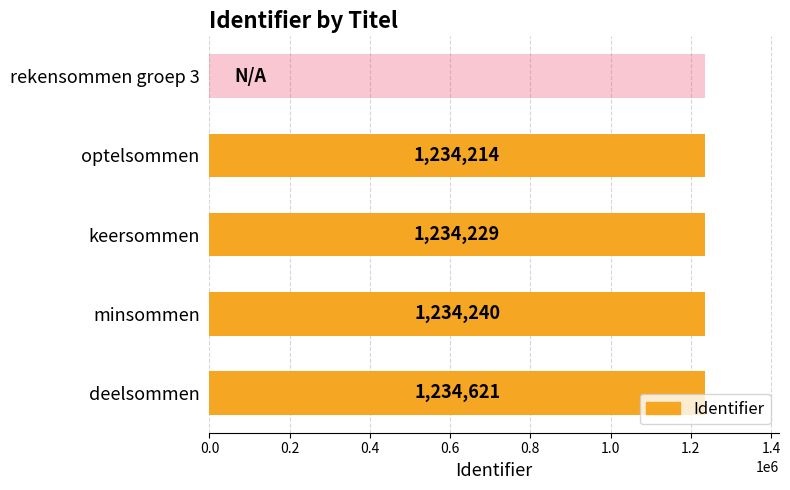

Read the value at keersommen.

1234229